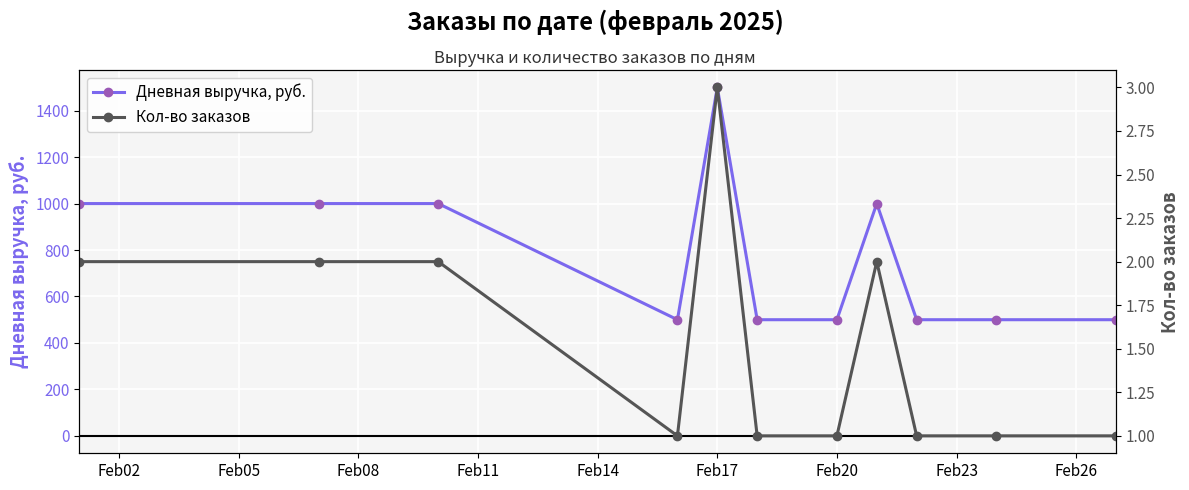

What is the difference between the maximum and minimum values in the Кол-во заказов series?

2